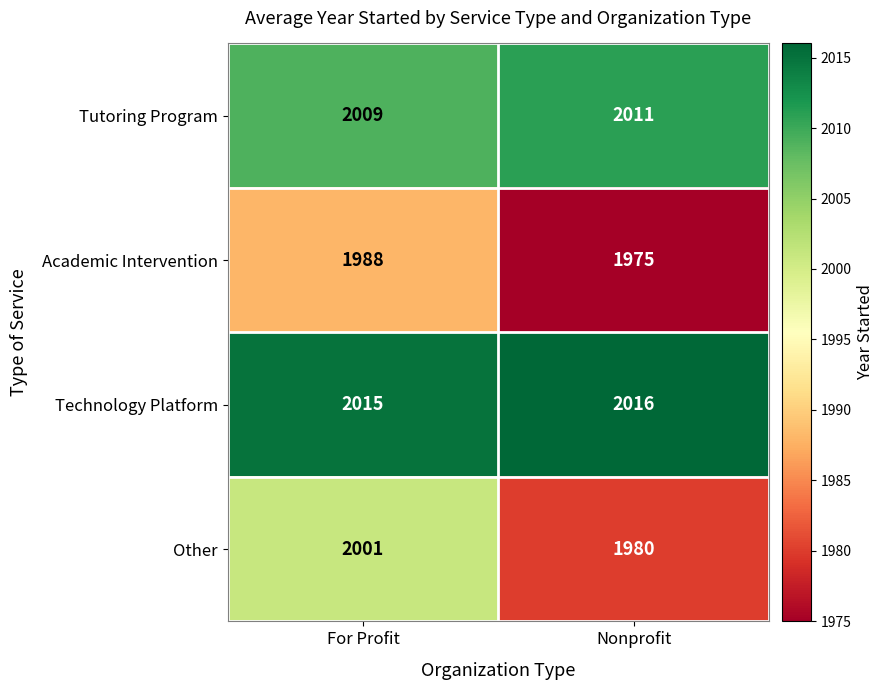

At how many categories does at least one series exceed 2014?

2